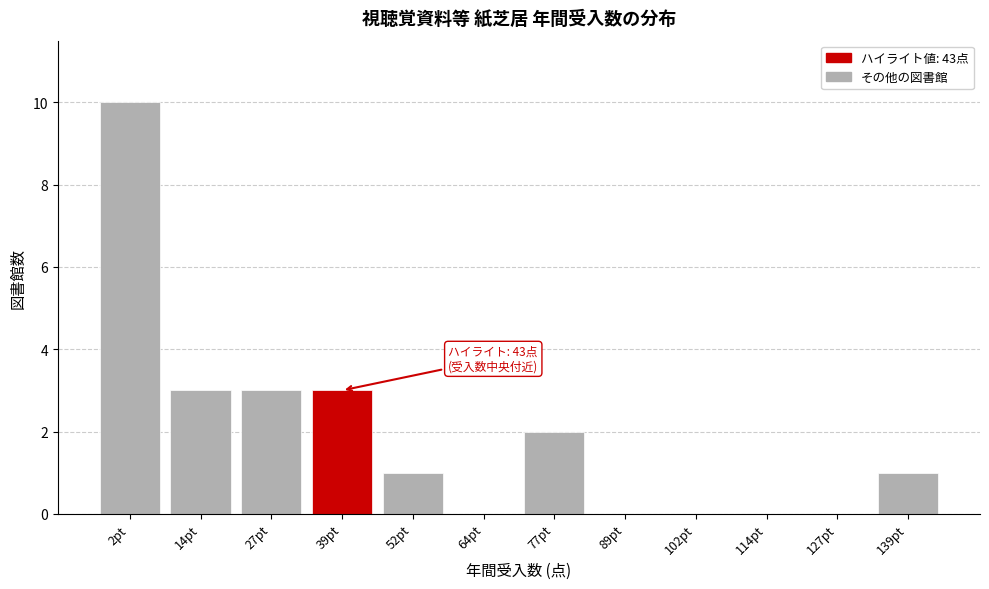

Reading left to right, list all the values displayed in this chart.

2pt=10	14pt=3	27pt=3	39pt=3	52pt=1	64pt=0	77pt=2	89pt=0	102pt=0	114pt=0	127pt=0	139pt=1